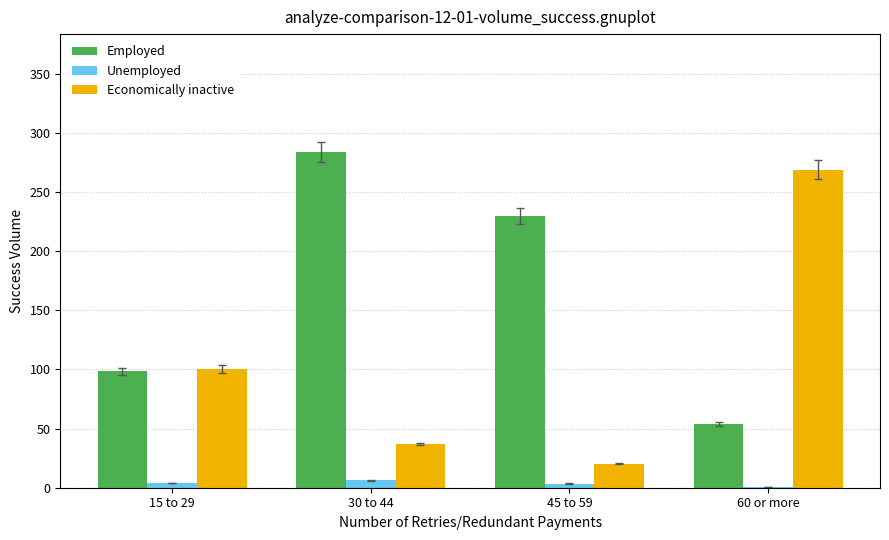

The Employed series shows 166.3 at 30 to 44. True or false?

False